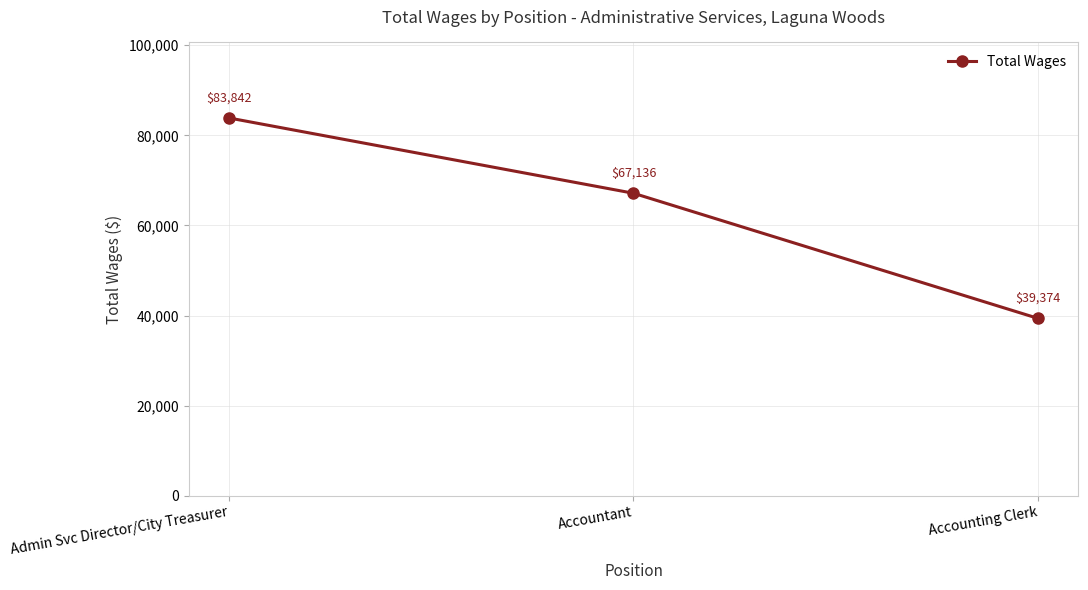

Reading left to right, list all the values displayed in this chart.

83842	67136	39374